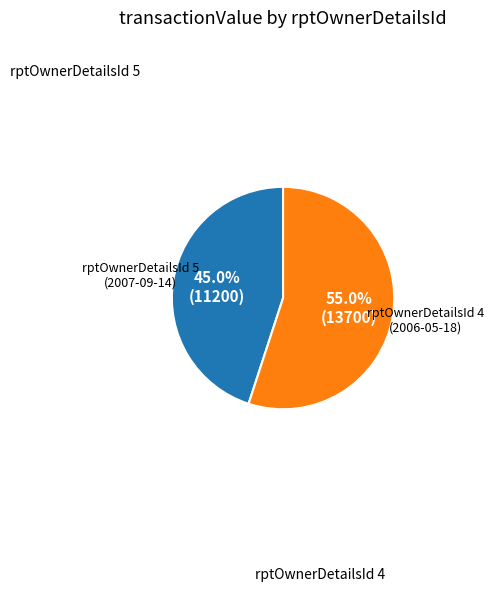

How many segments does this pie chart have?

2